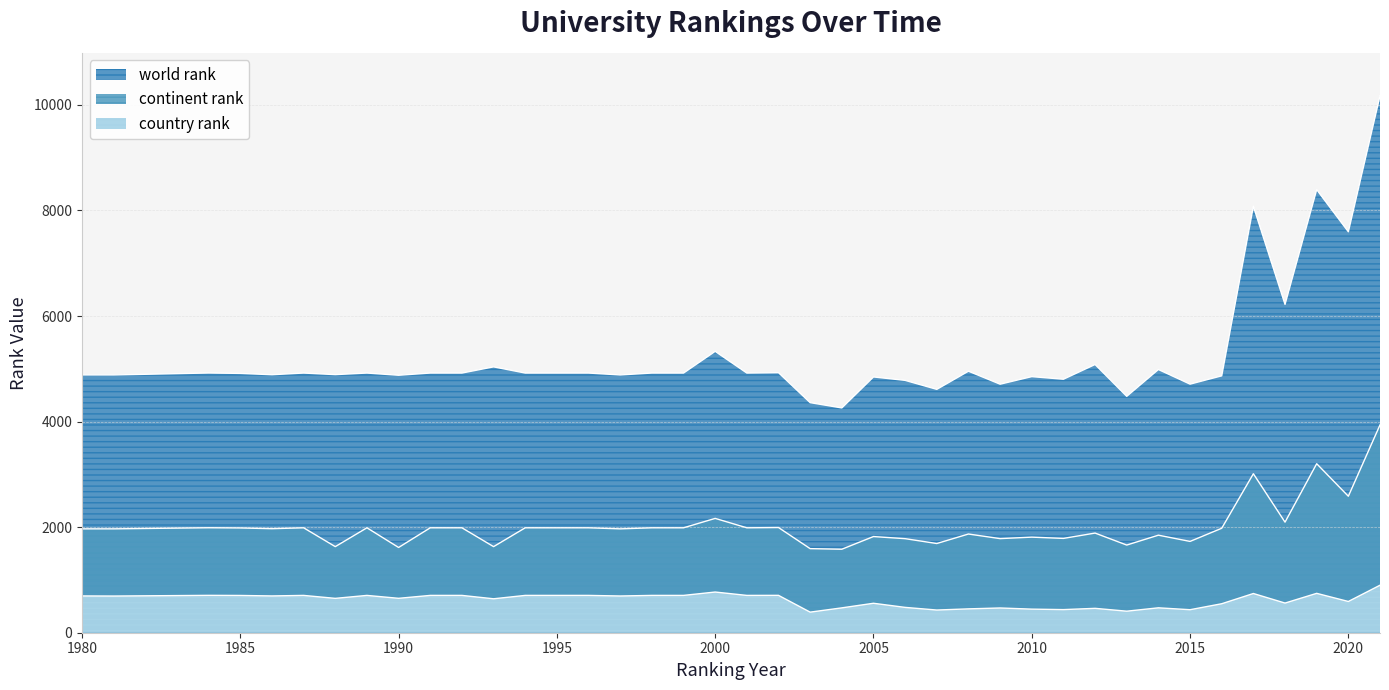

In continent rank, how many points are lower than both neighbors (excluding endpoints)?

14